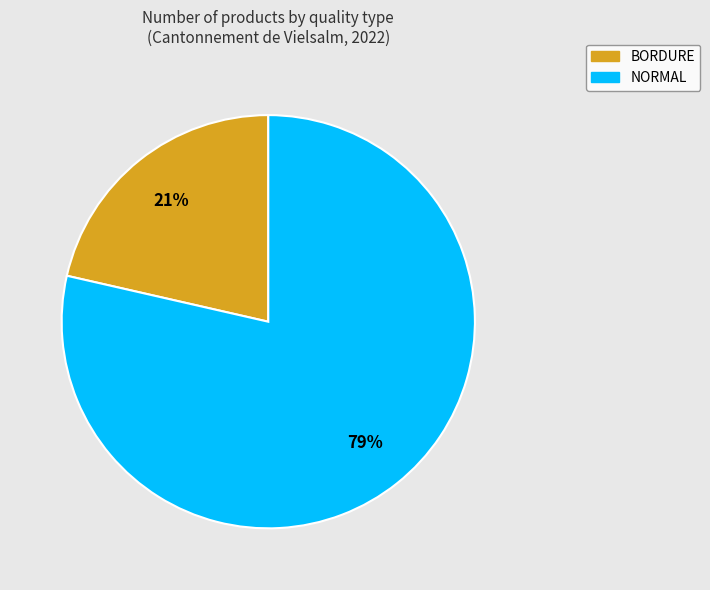

Rank the categories by value from highest to lowest.

NORMAL, BORDURE